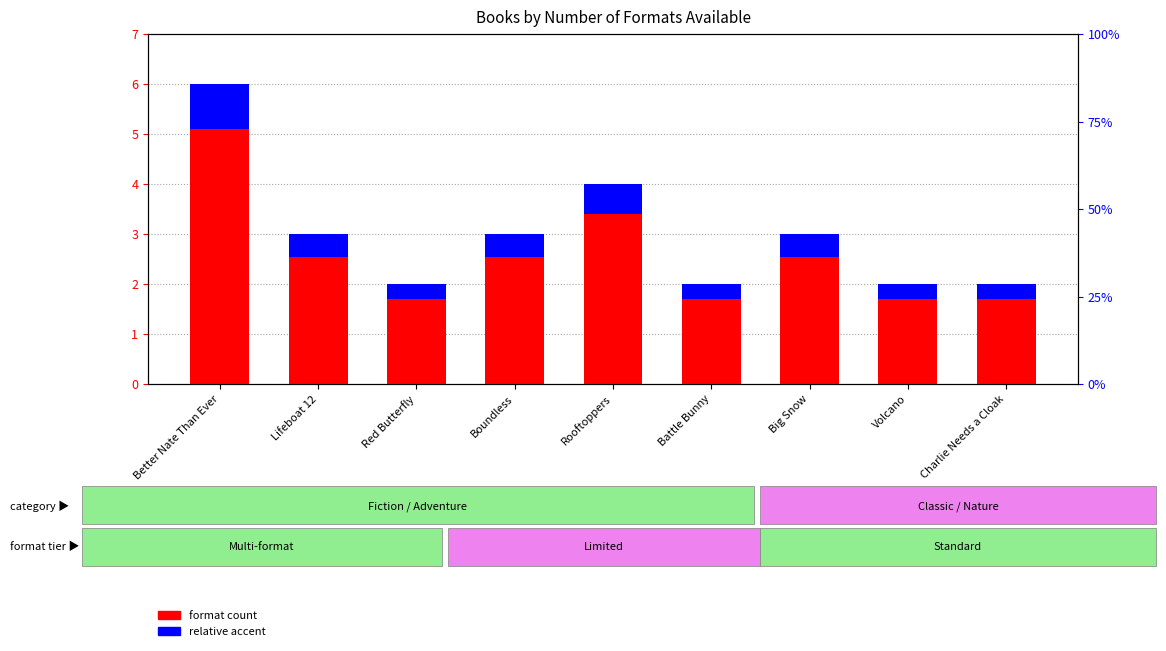

At Charlie Needs a Cloak, list the series in order from largest to smallest.

format count, accent (relative)